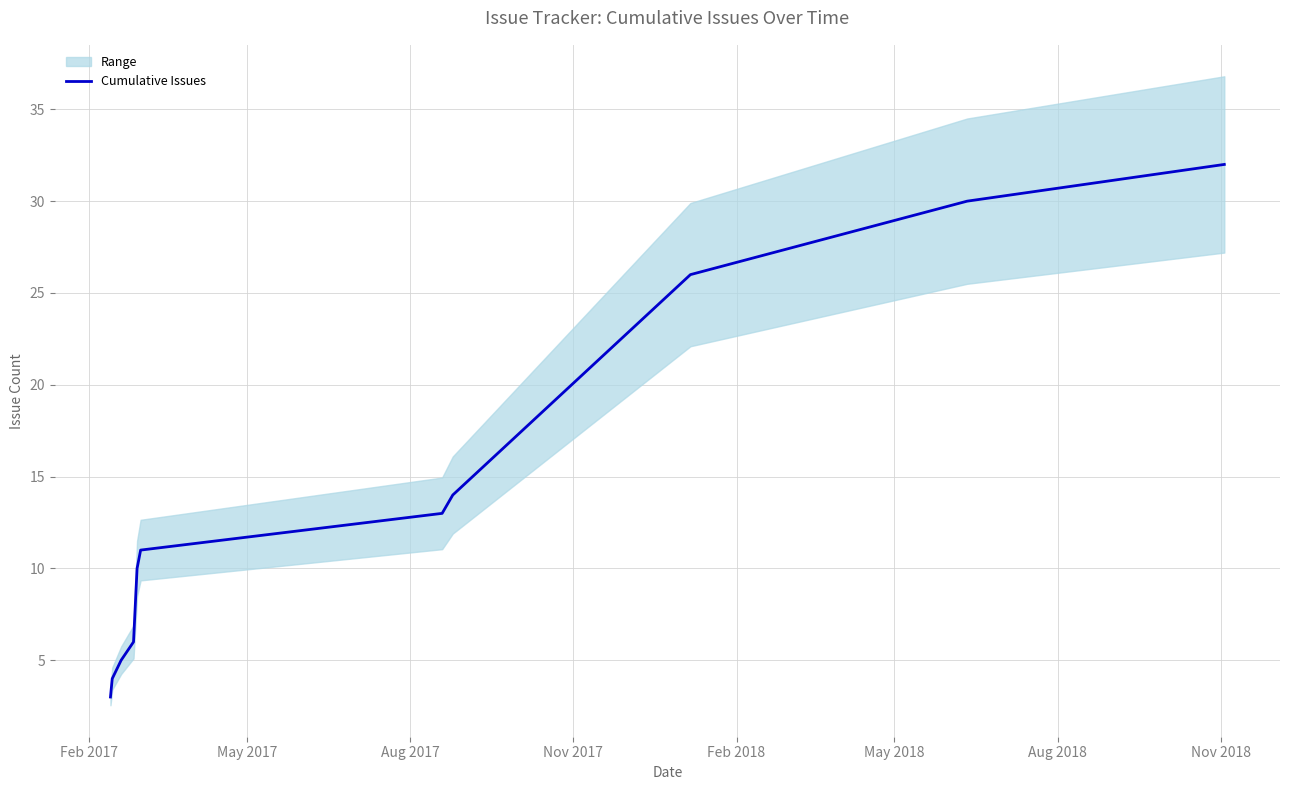

What is the minimum value shown in the chart?

3